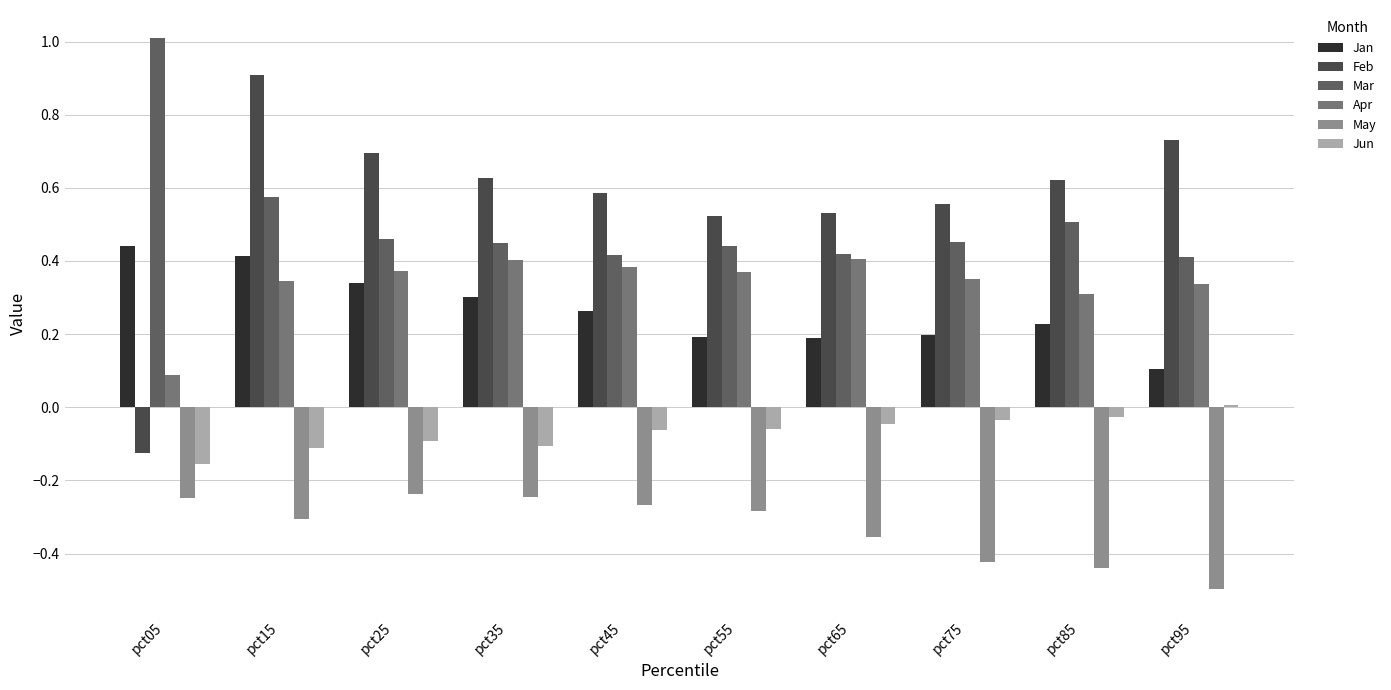

What is the value of the Mar bar at the 8th from the left?

0.5